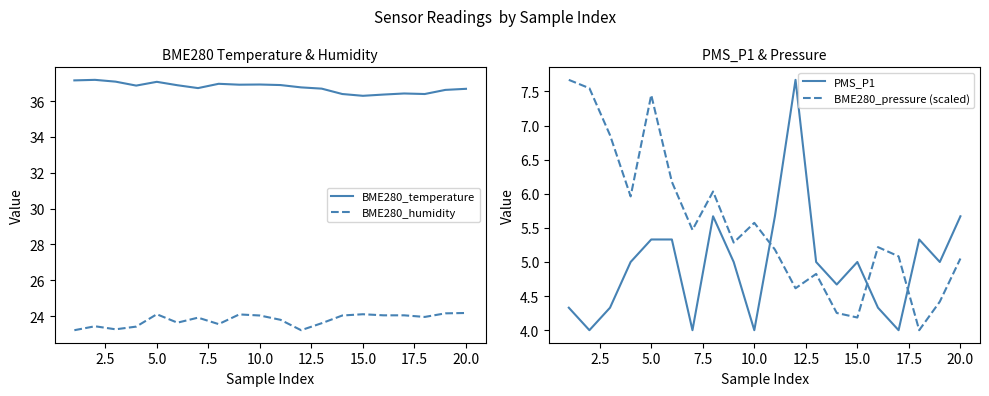

True or false: BME280_temperature and BME280_humidity cross at least once.

False